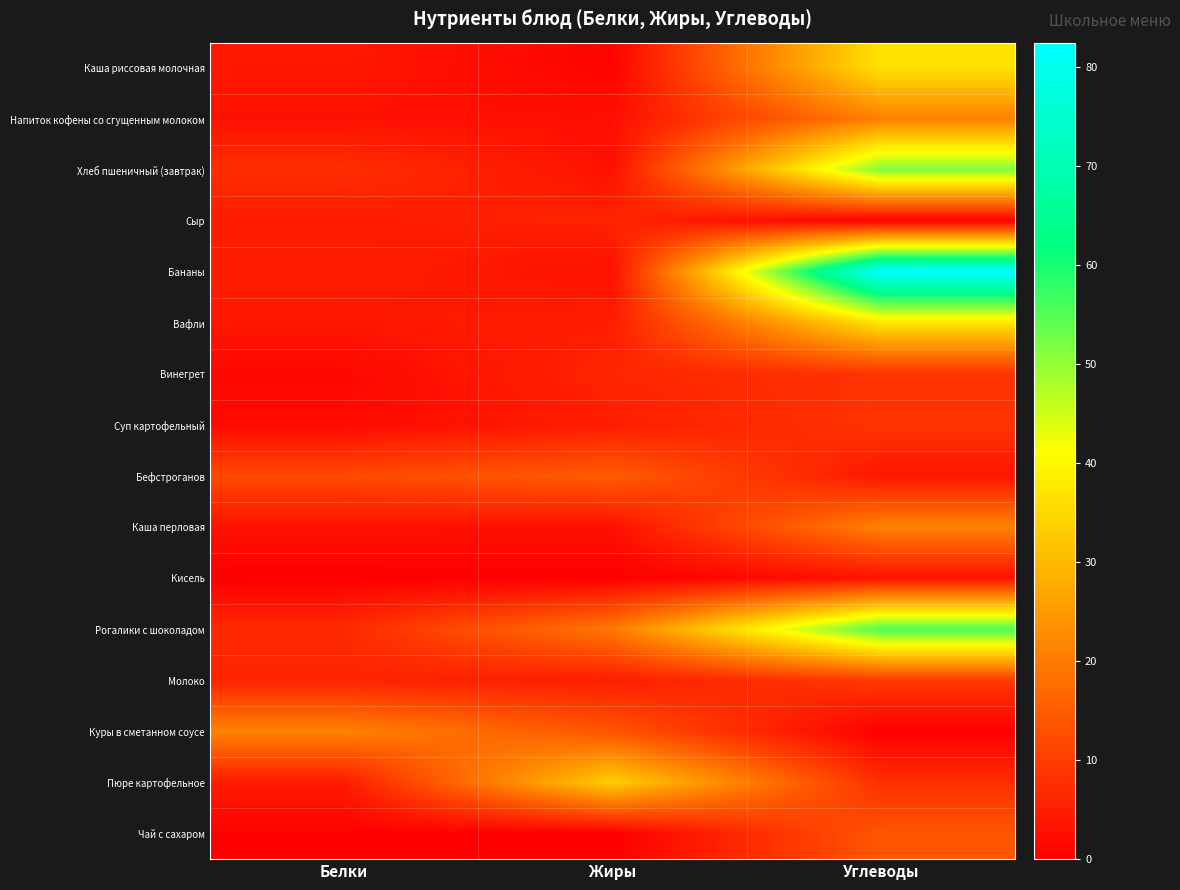

Which category has the lowest value across all series?

Углеводы